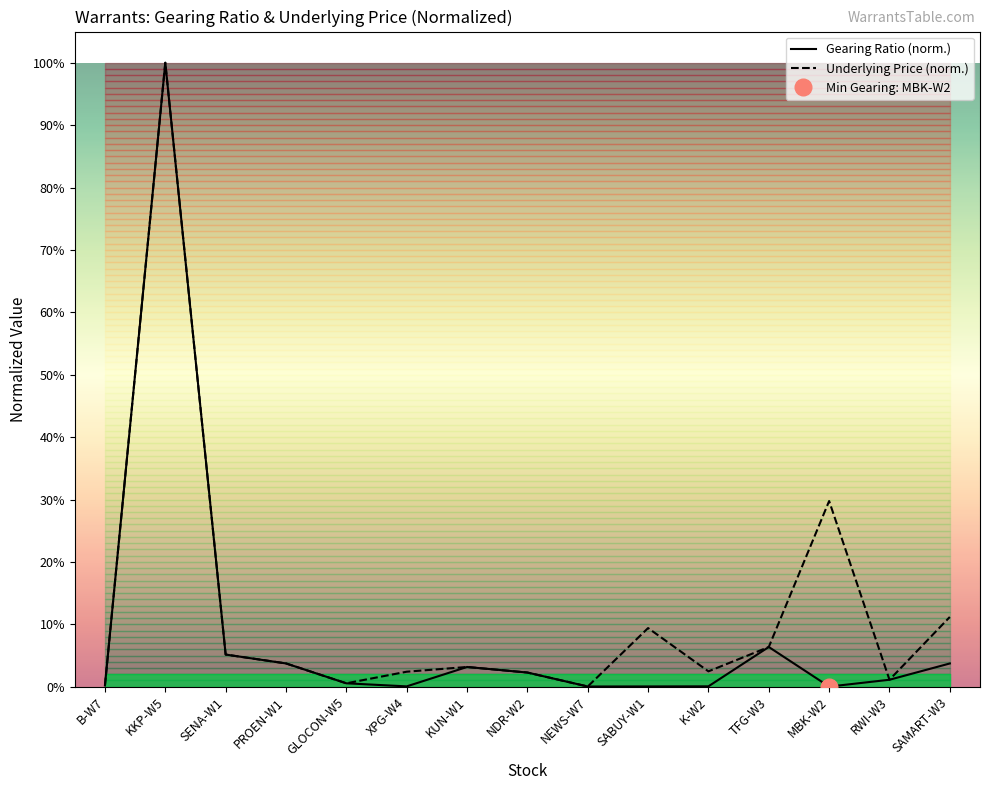

Is the value of Underlying Price (norm.) at NDR-W2 greater than the value of Gearing Ratio (norm.) at KKP-W5?

No